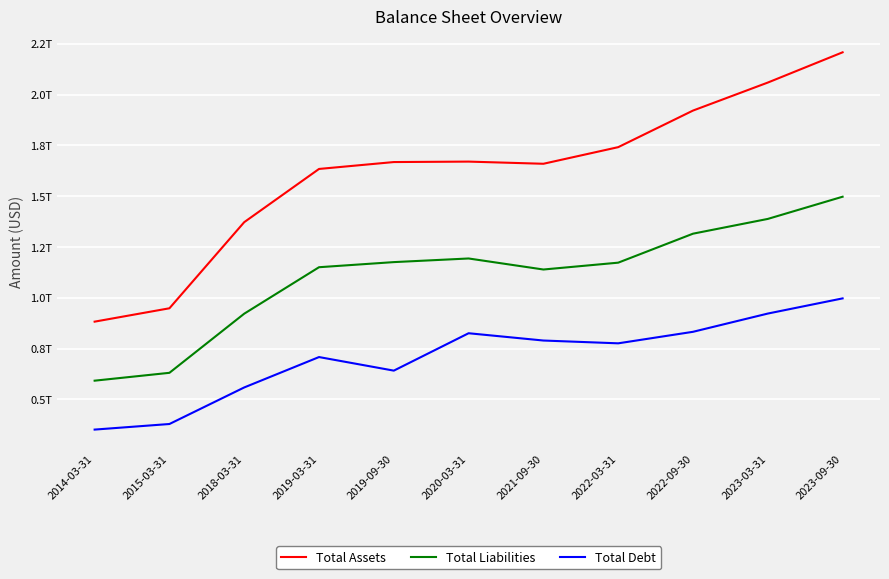

Does the chart have visible grid lines?

Yes